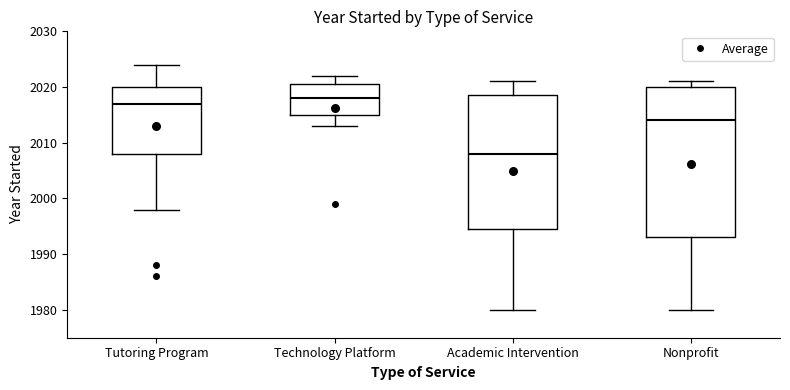

Comparing the boxes themselves (not the whiskers), which one is the tallest?

Nonprofit